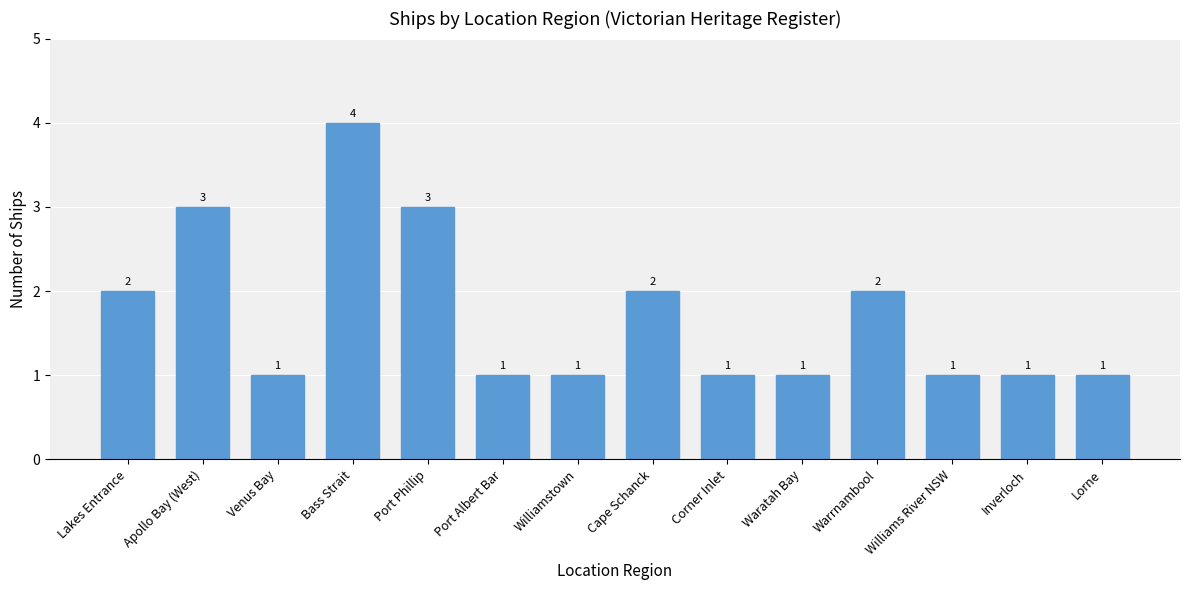

At which category does the chart reach its peak across all series?

Bass Strait